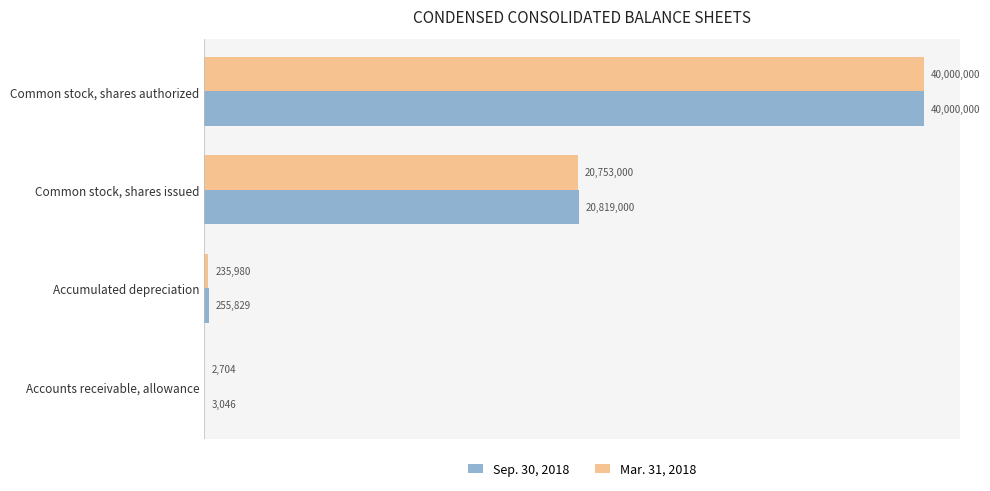

Rank the series by their average value, from highest to lowest.

Sep. 30, 2018, Mar. 31, 2018